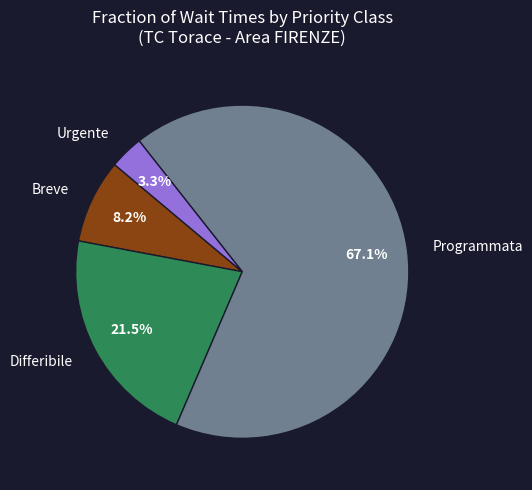

To the nearest percent, what percentage of the pie is Programmata?

67%